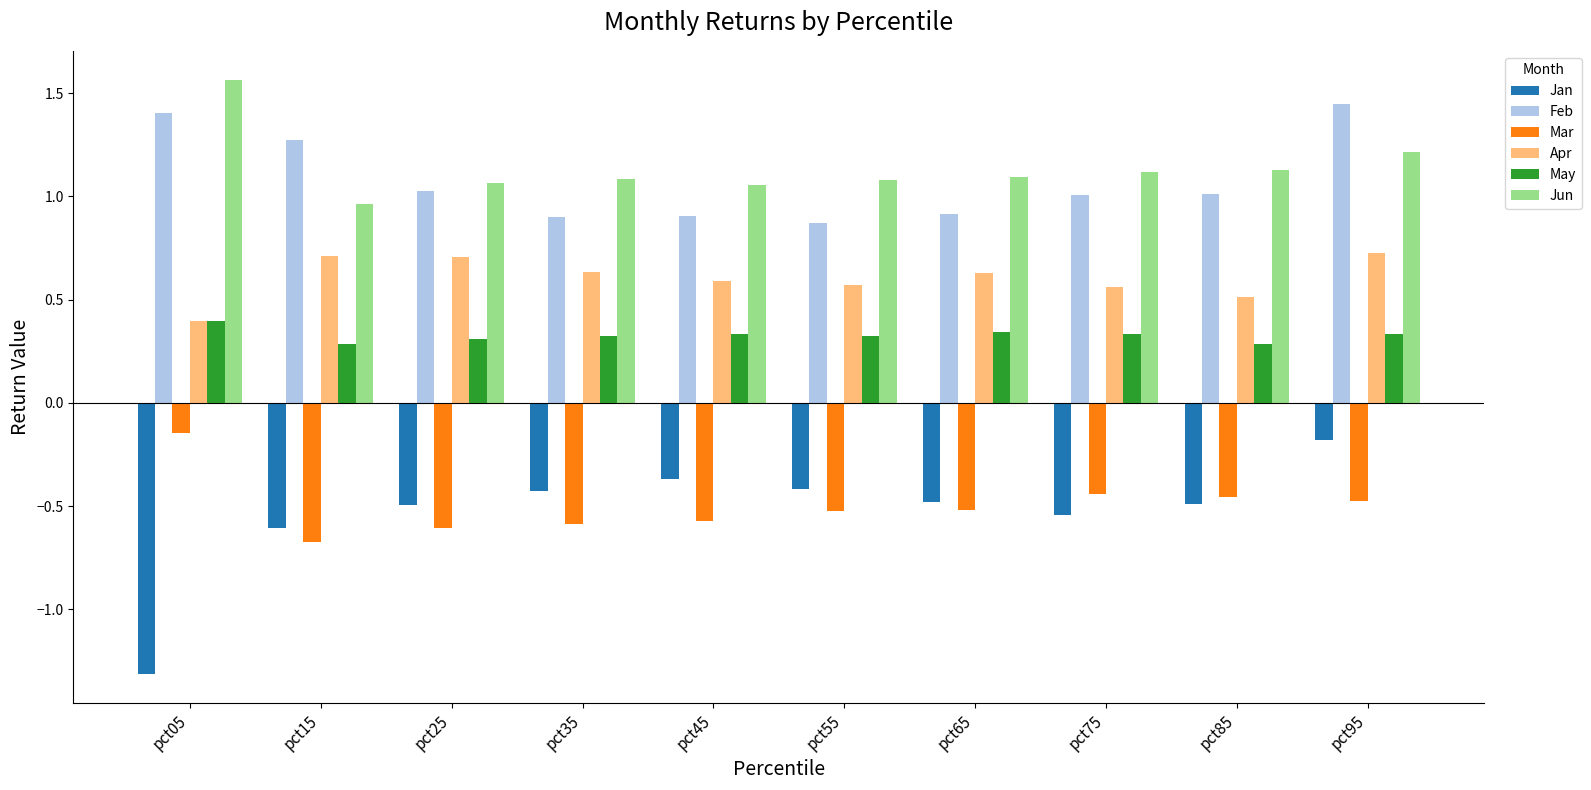

The Mar series shows -0.6 at pct25. True or false?

True